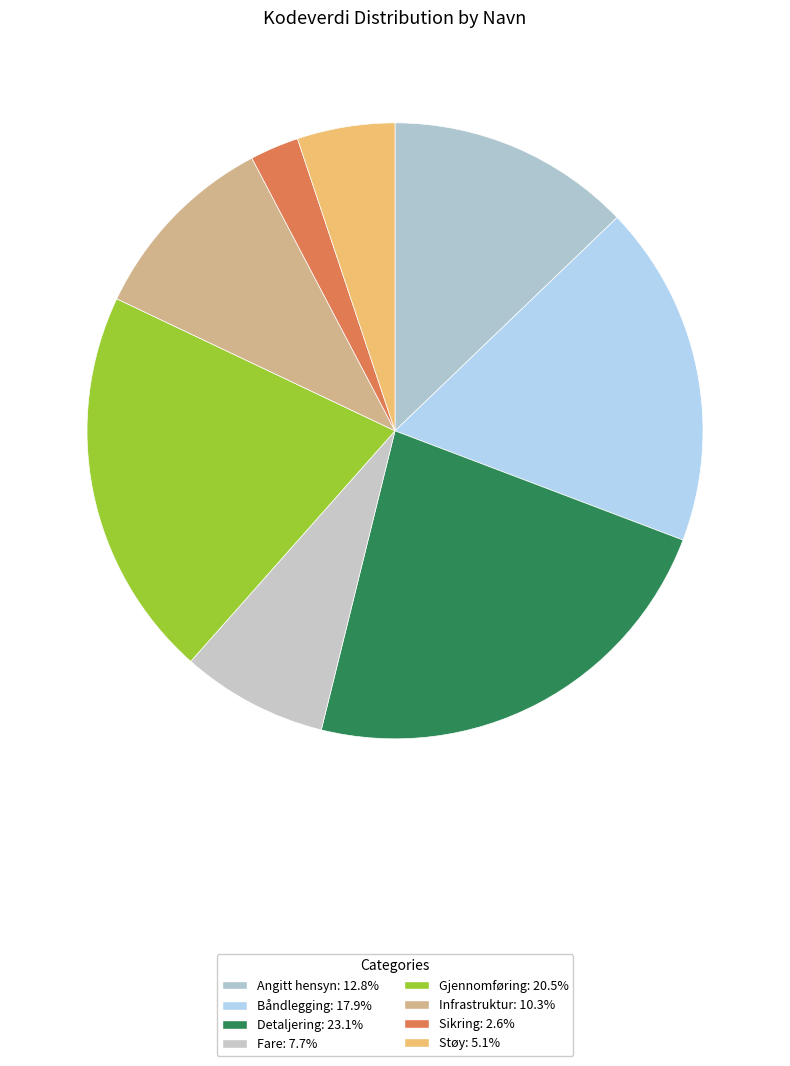

How many segments does this pie chart have?

8